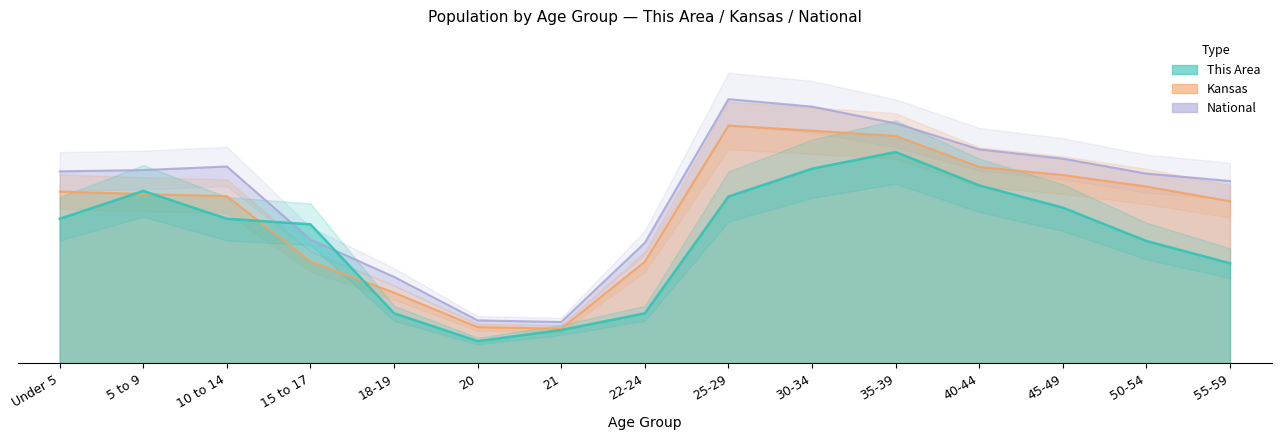

What is the sum of the This Area values at 50-54 and 45-49?

14947368.4